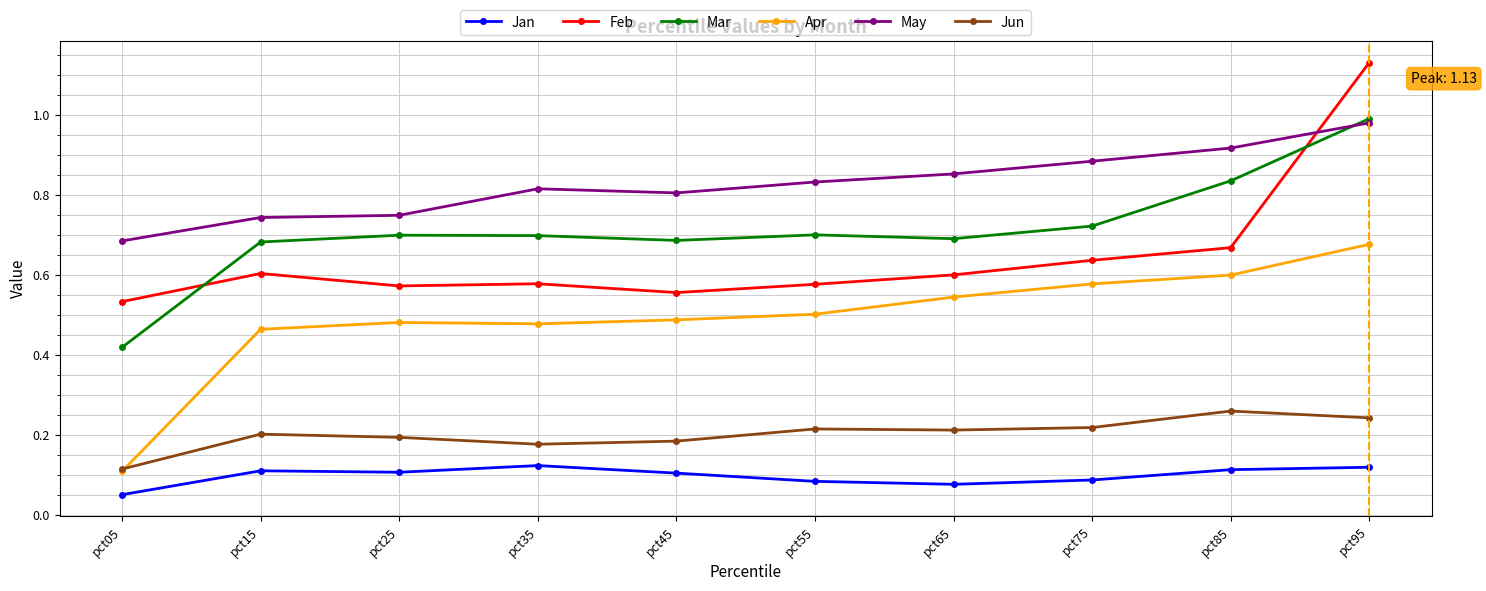

True or false: May and Jun cross at least once.

False